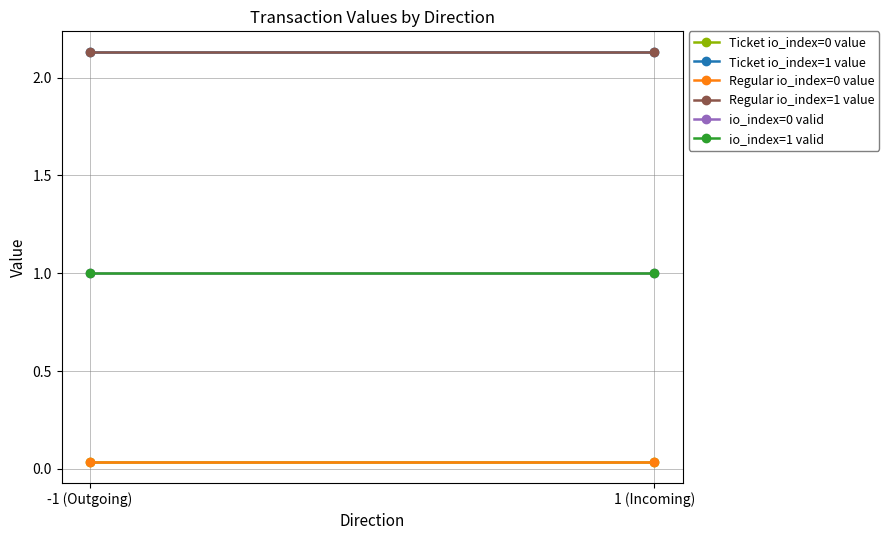

At which category does the chart reach its peak across all series?

-1 (Outgoing)